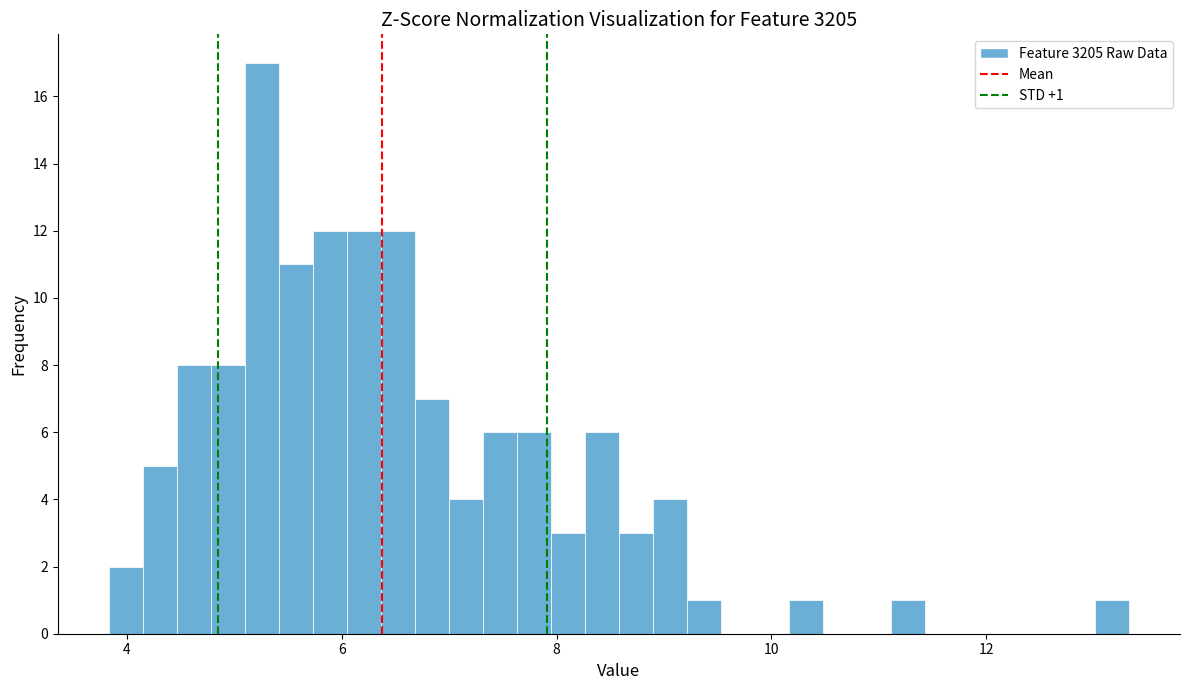

Read against the x-axis, roughly where is the centre of the tallest bar?

5.2